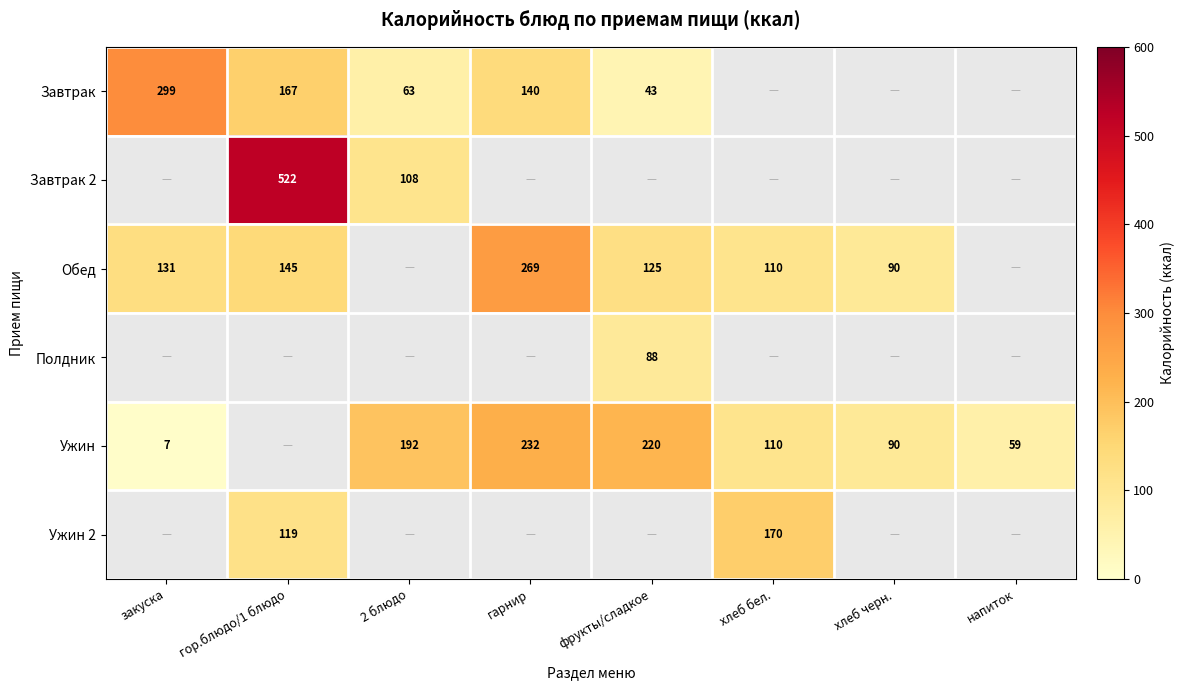

What is the sum of the Обед values at гор.блюдо/1 блюдо and хлеб черн.?

235